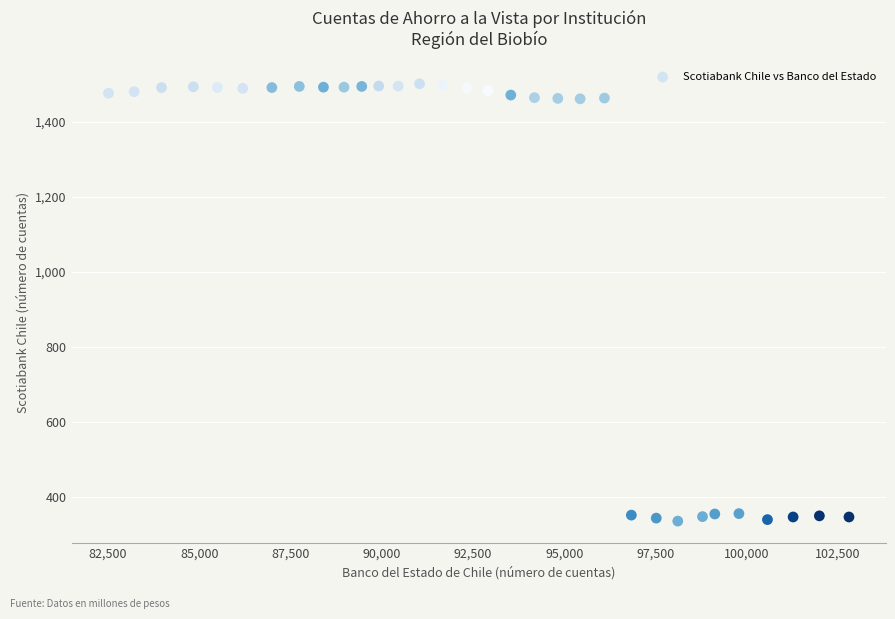

What is the range of Y values (max minus min)?

1167